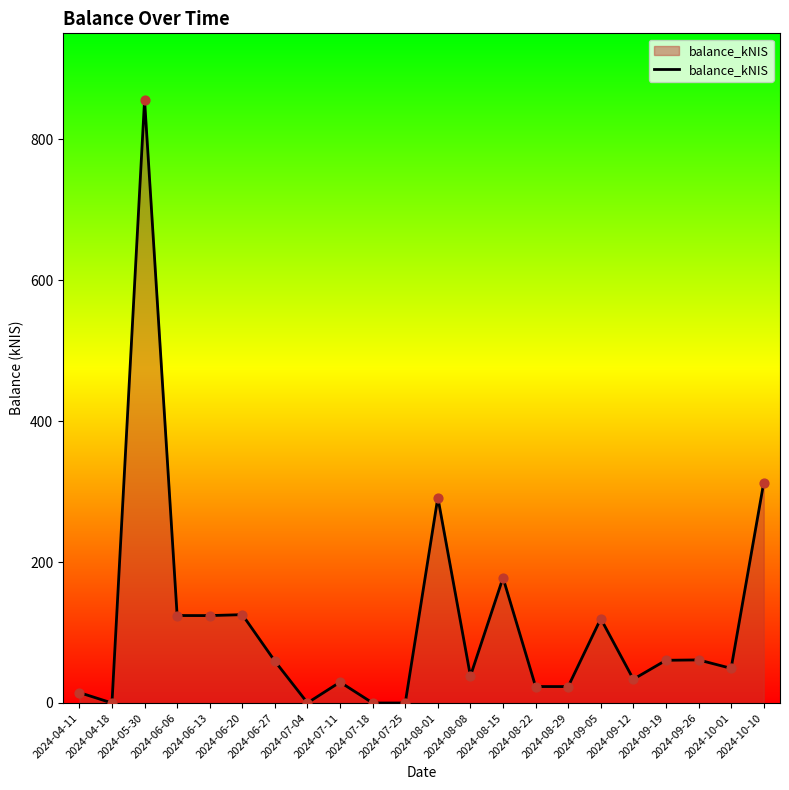

What is the difference between the maximum and minimum values?

855.6